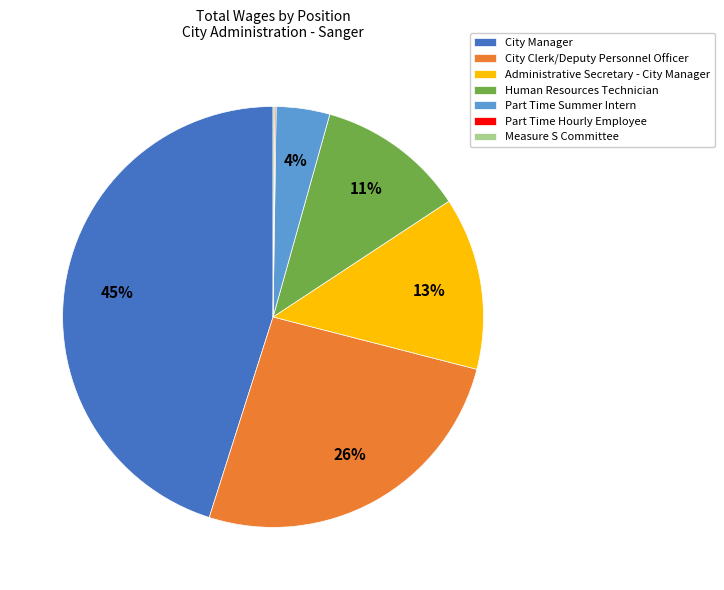

What is the largest slice in the pie chart?

City Manager